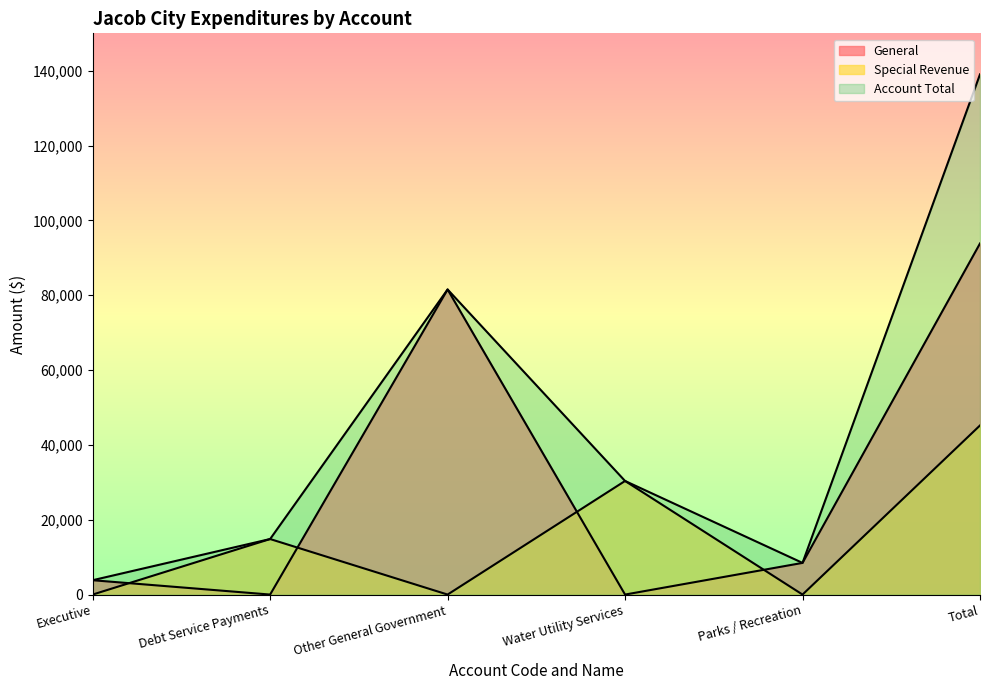

At which category does the chart reach its peak across all series?

Total